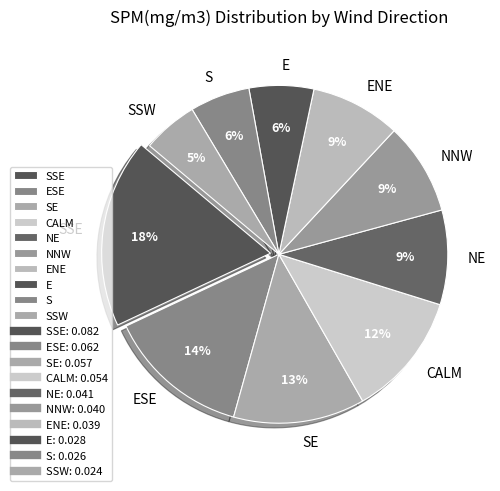

Is there any slice that represents more than half of the pie?

No